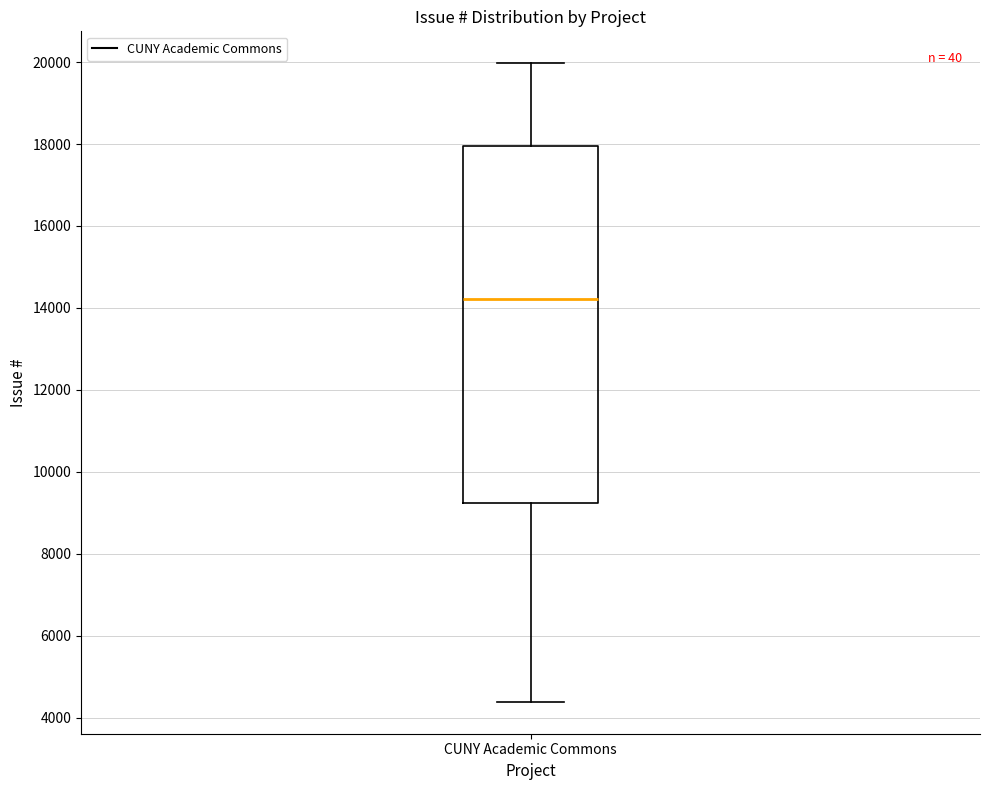

Where is the upper edge of the box for CUNY Academic Commons on the y-axis? The values are not printed on the chart, so give them approximately, as read against the axis.

18000